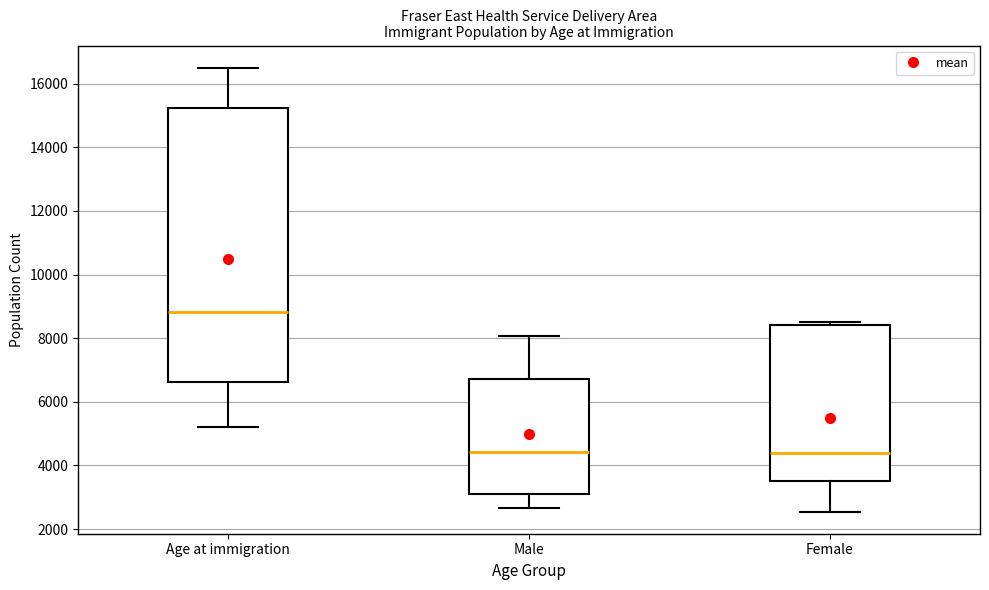

Which box is the tallest, from its lower edge to its upper edge?

Age at immigration